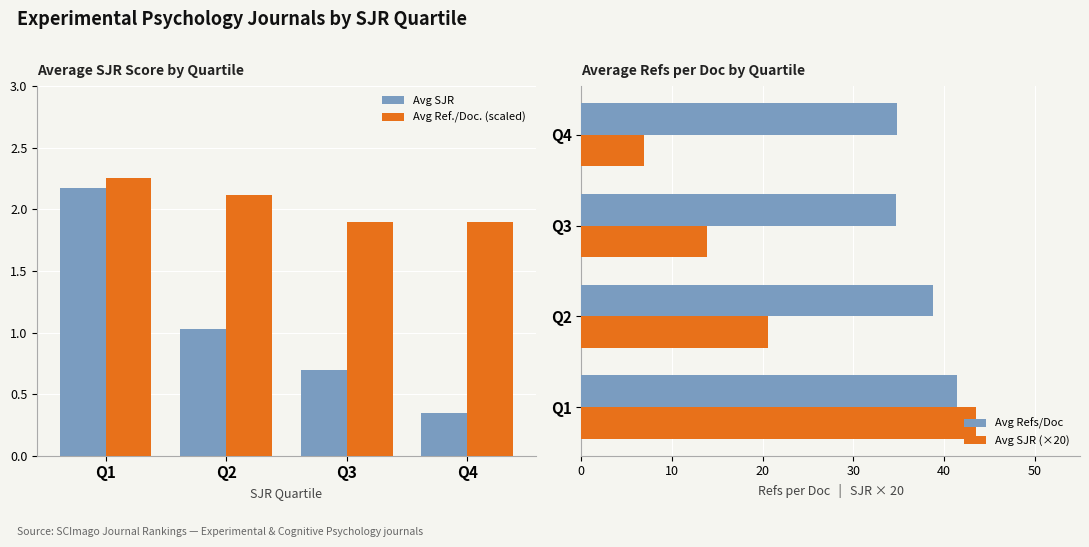

Between Q4 and Q1, which is larger?

Q1